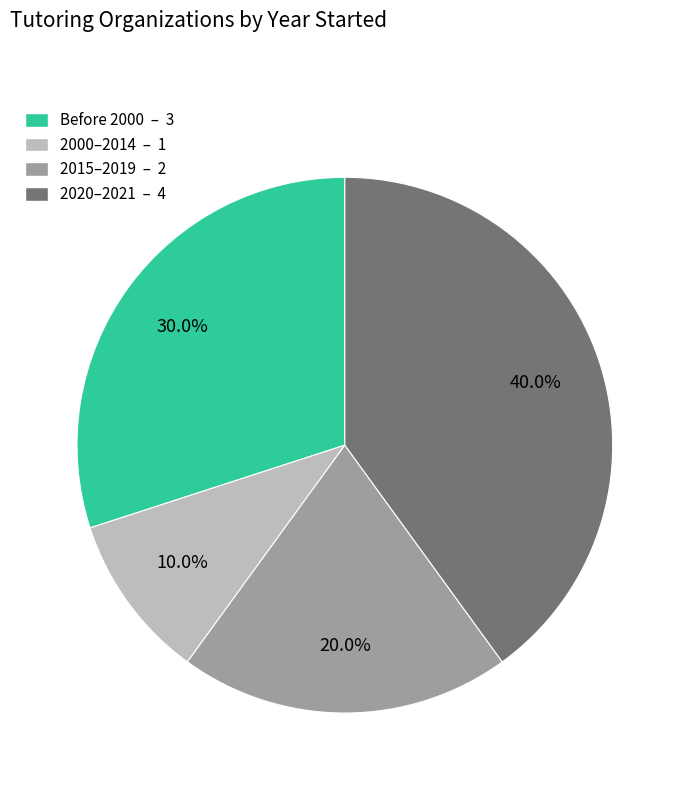

Is there any slice that represents more than half of the pie?

No